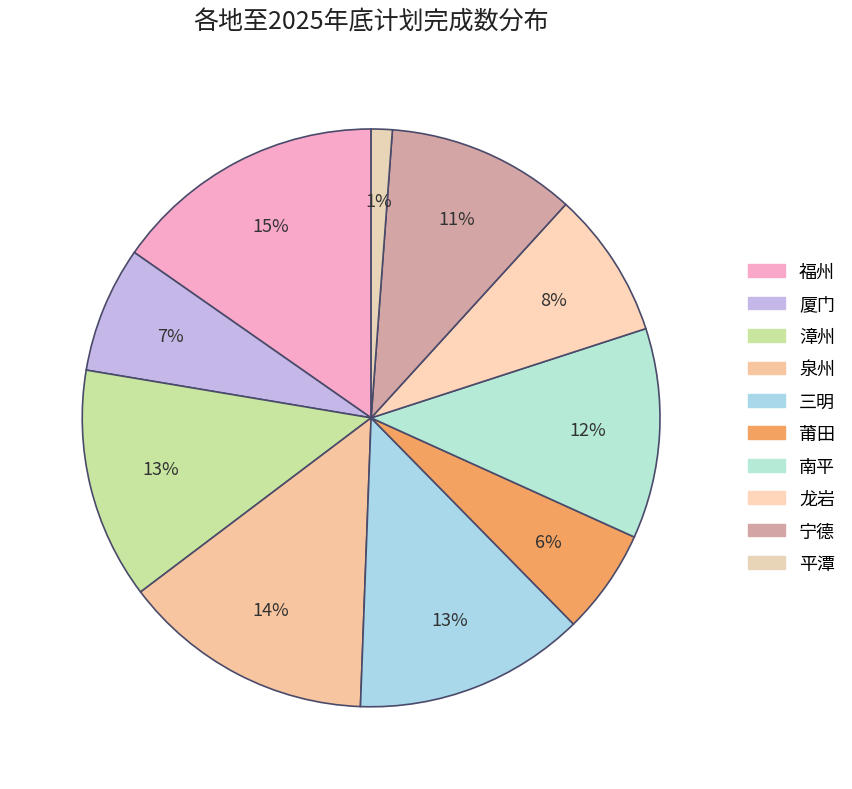

To the nearest percent, what is the difference between the 福州 and 泉州 slice percentages?

1%